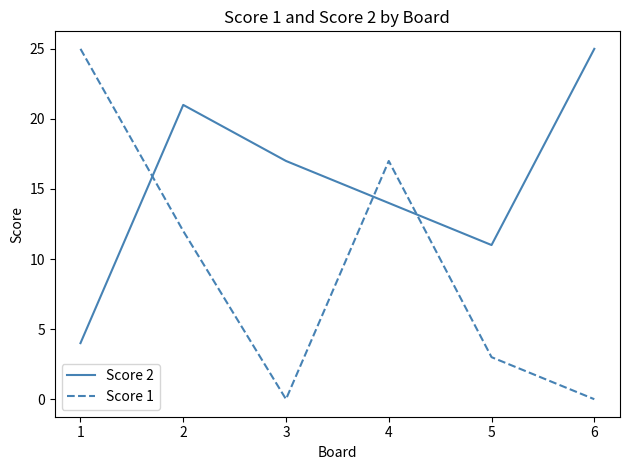

How many intersections are there between Score 2 and Score 1?

3